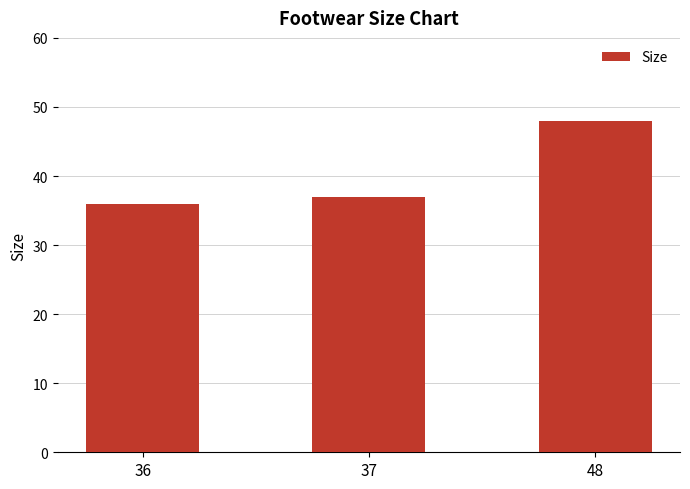

Reading right to left, transcribe all the data shown in this chart.

48=48	37=37	36=36